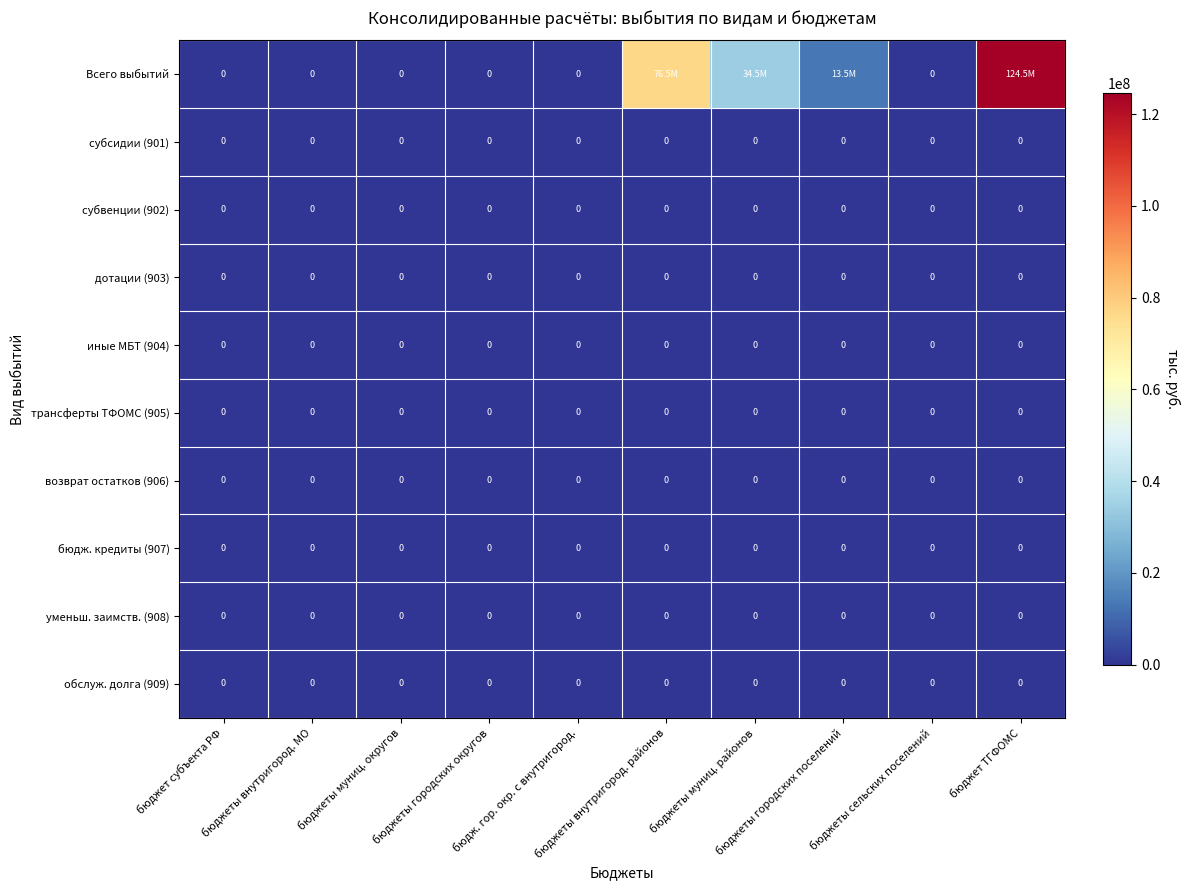

How many series are shown in this chart?

10